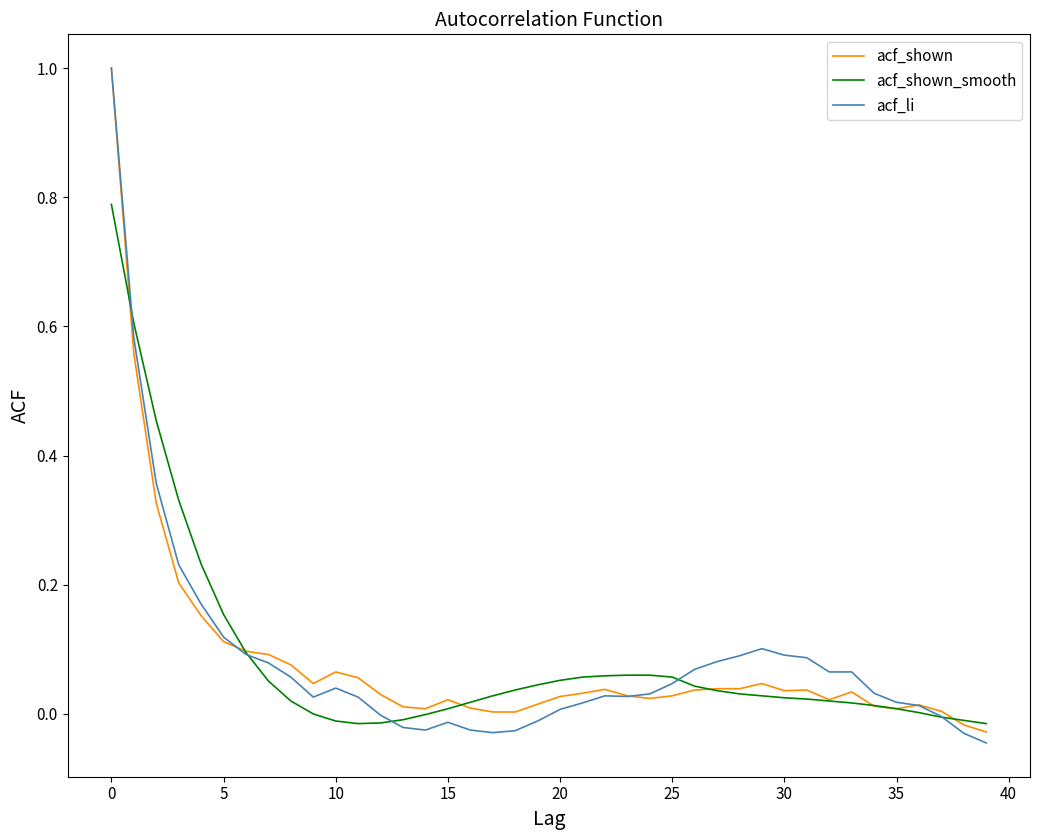

What is the maximum value for acf_shown_smooth?

0.8